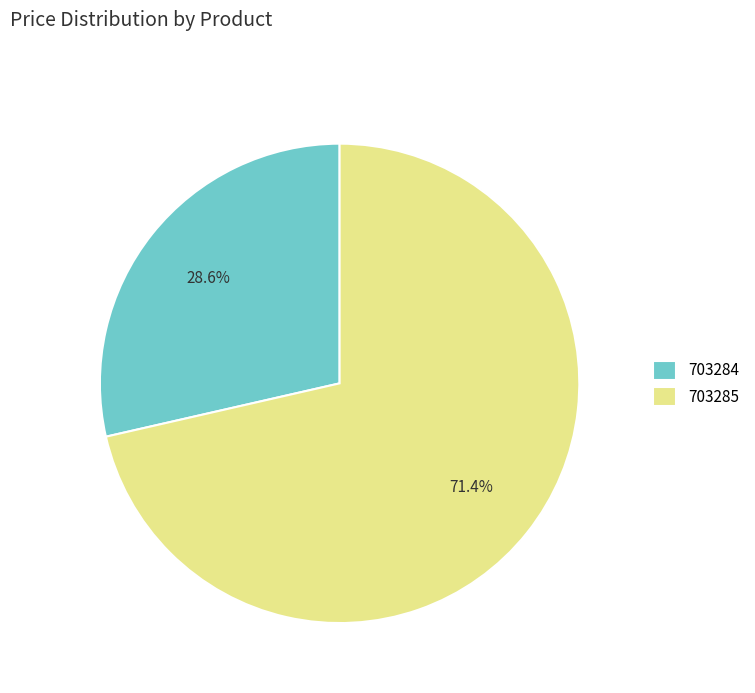

To the nearest percent, what is the difference between the 703284 and 703285 slice percentages?

43%